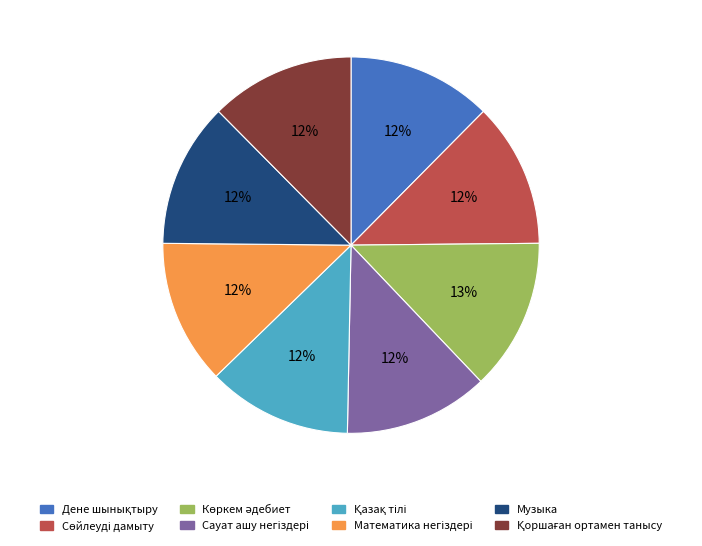

To the nearest percent, what is the average slice percentage?

12%